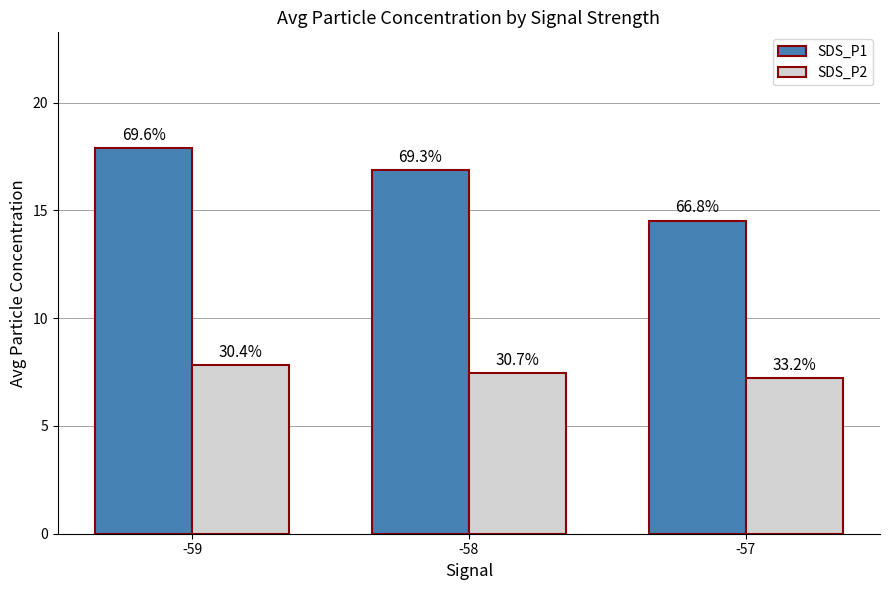

What are all the series names shown in the legend?

SDS_P1, SDS_P2